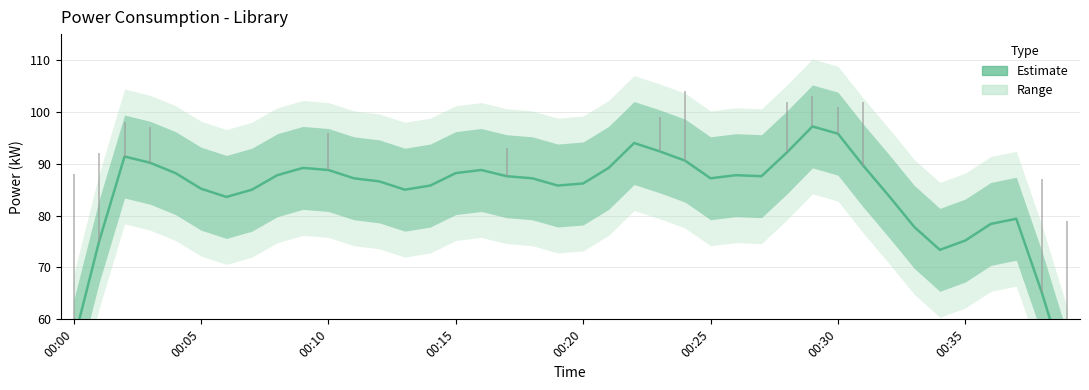

What is the approximate value at 28?

92.2